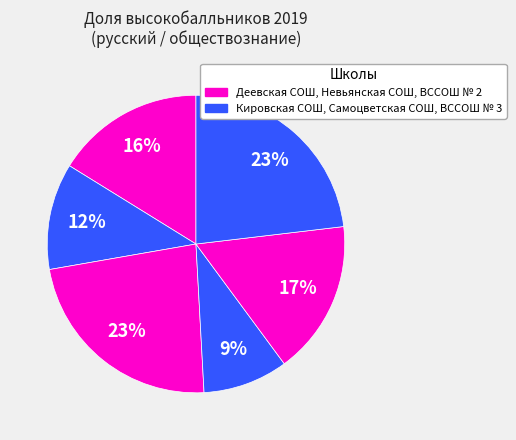

Count the number of slices in the pie.

6